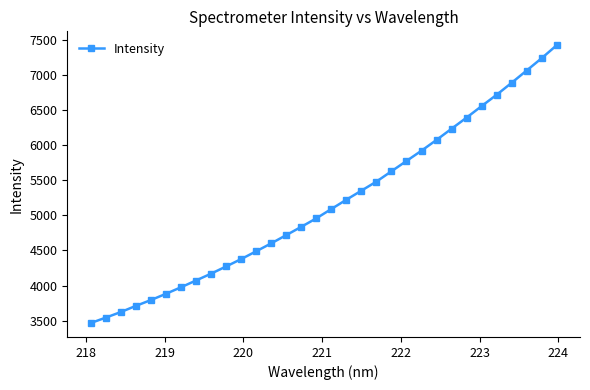

What is the value of the 11th point from the left?

4375.9